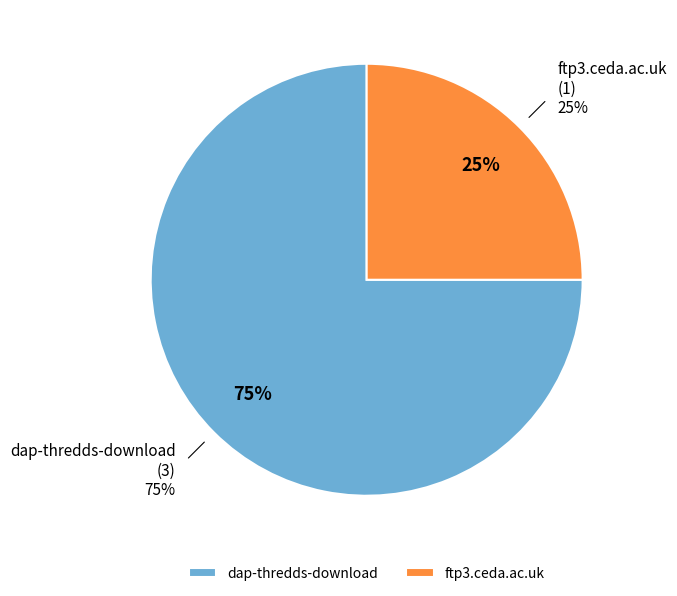

What percentage is the dap-thredds-download slice, to the nearest percent?

75%